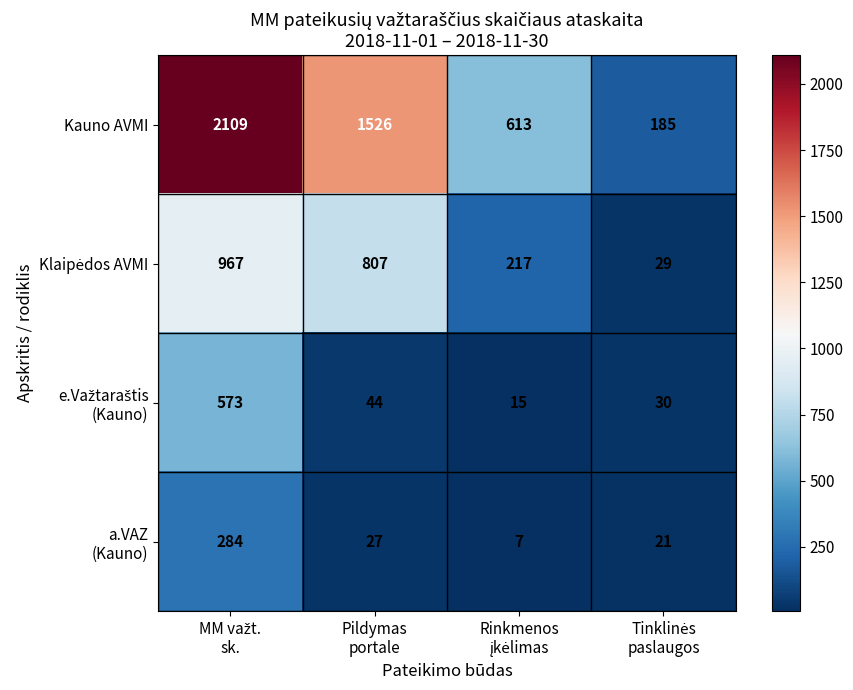

Which series has the widest spread of values?

Kauno AVMI